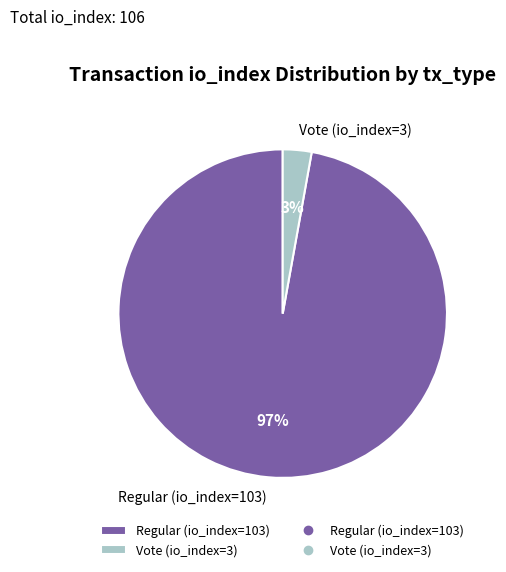

Which slice is the smallest?

Vote (io_index=3)